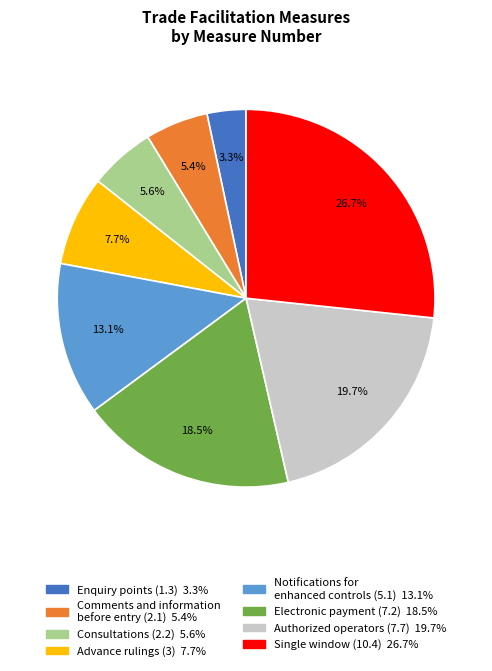

Is there a majority slice in this chart?

No